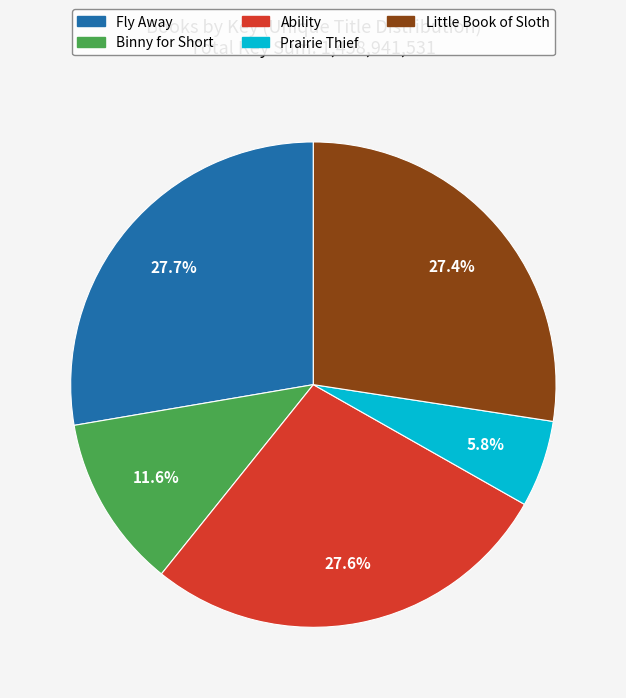

To the nearest percent, what is the combined percentage of Ability and Little Book of Sloth?

55%